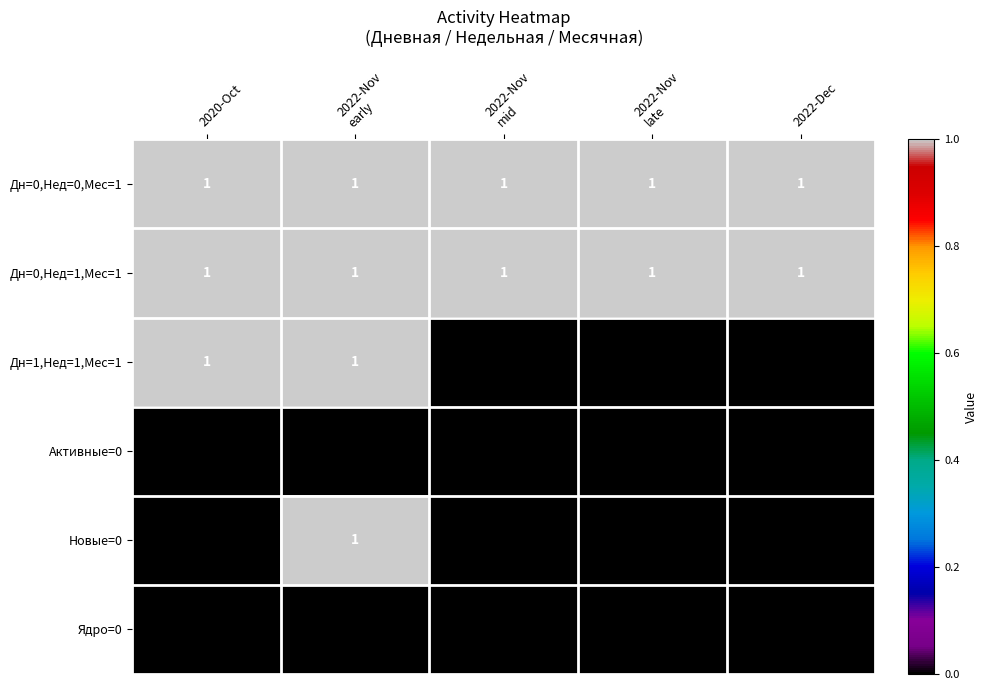

Which series changed the most between 2020-Oct and 2022-Dec?

Дн=1,Нед=1,Мес=1